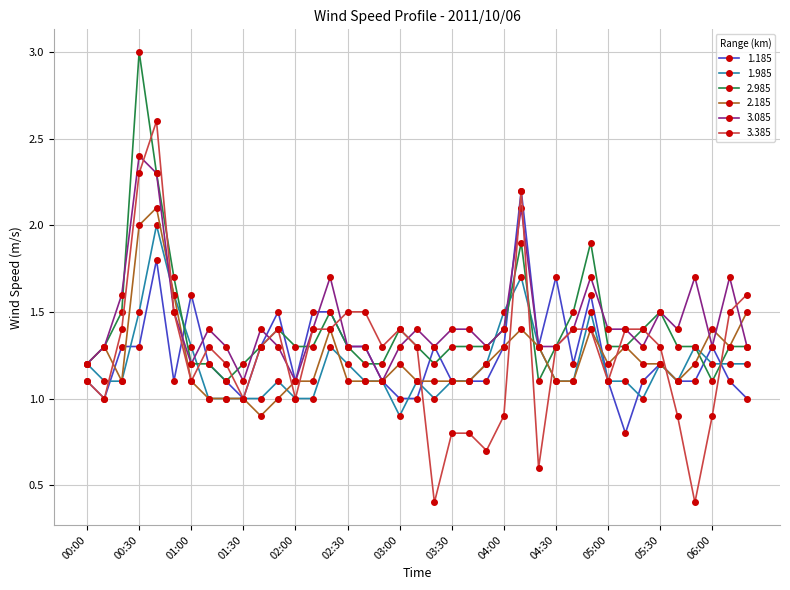

How many lines are shown in the chart?

6